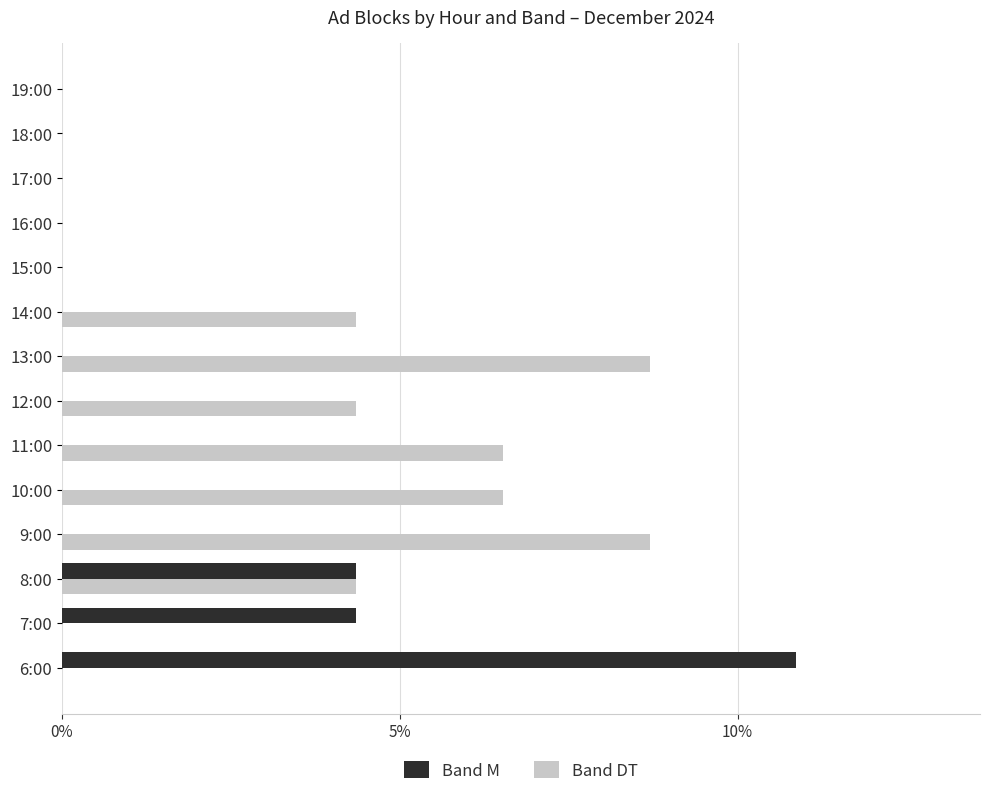

What are all the series names shown in the legend?

Band M, Band DT